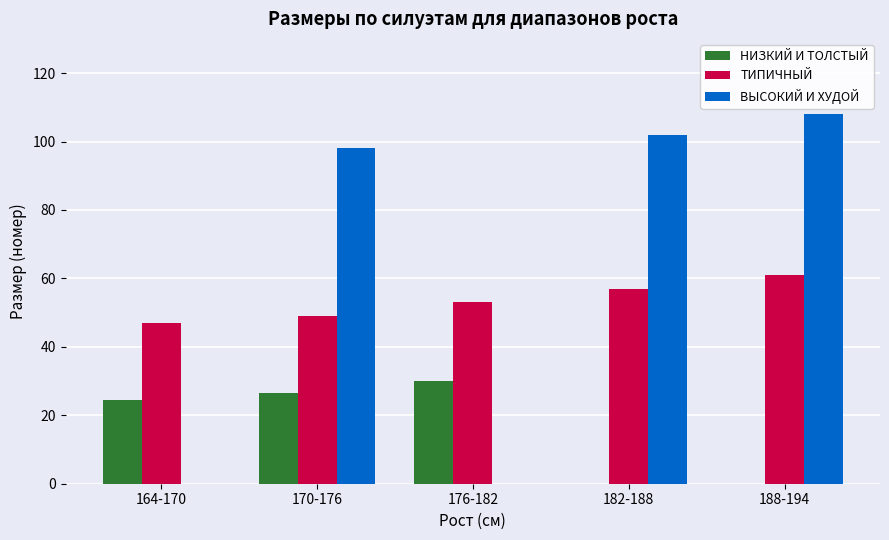

Which series has the largest total across all categories?

ВЫСОКИЙ И ХУДОЙ